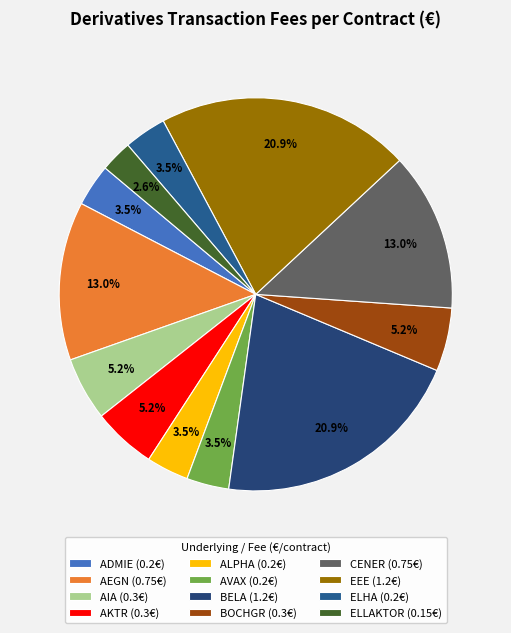

To the nearest percent, what percentage of the pie is CENER?

13%